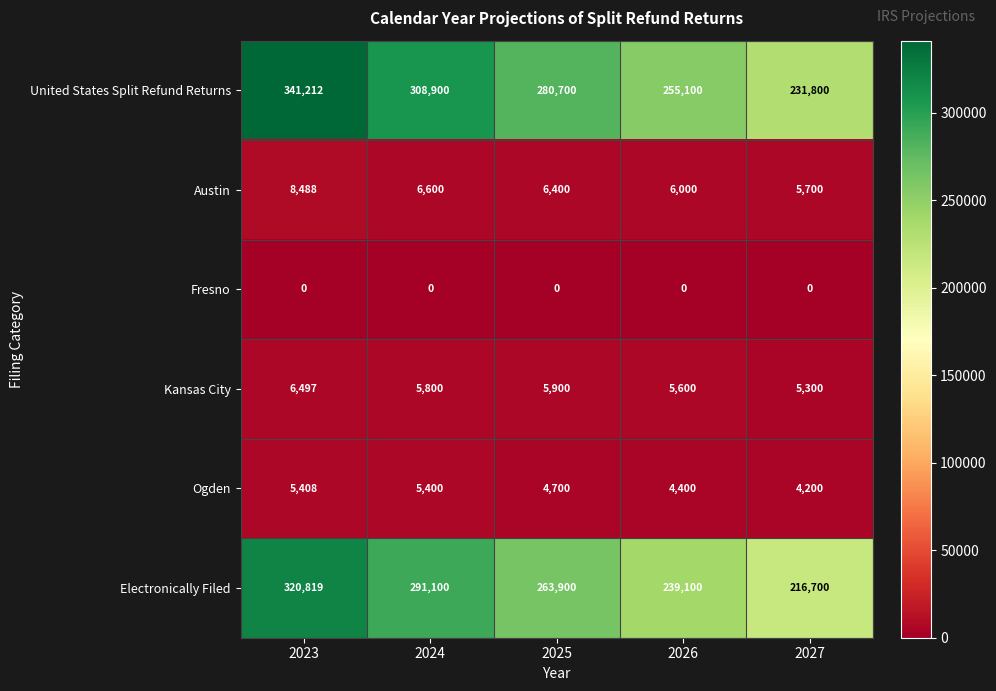

At which category is the sum across all series the highest?

2023